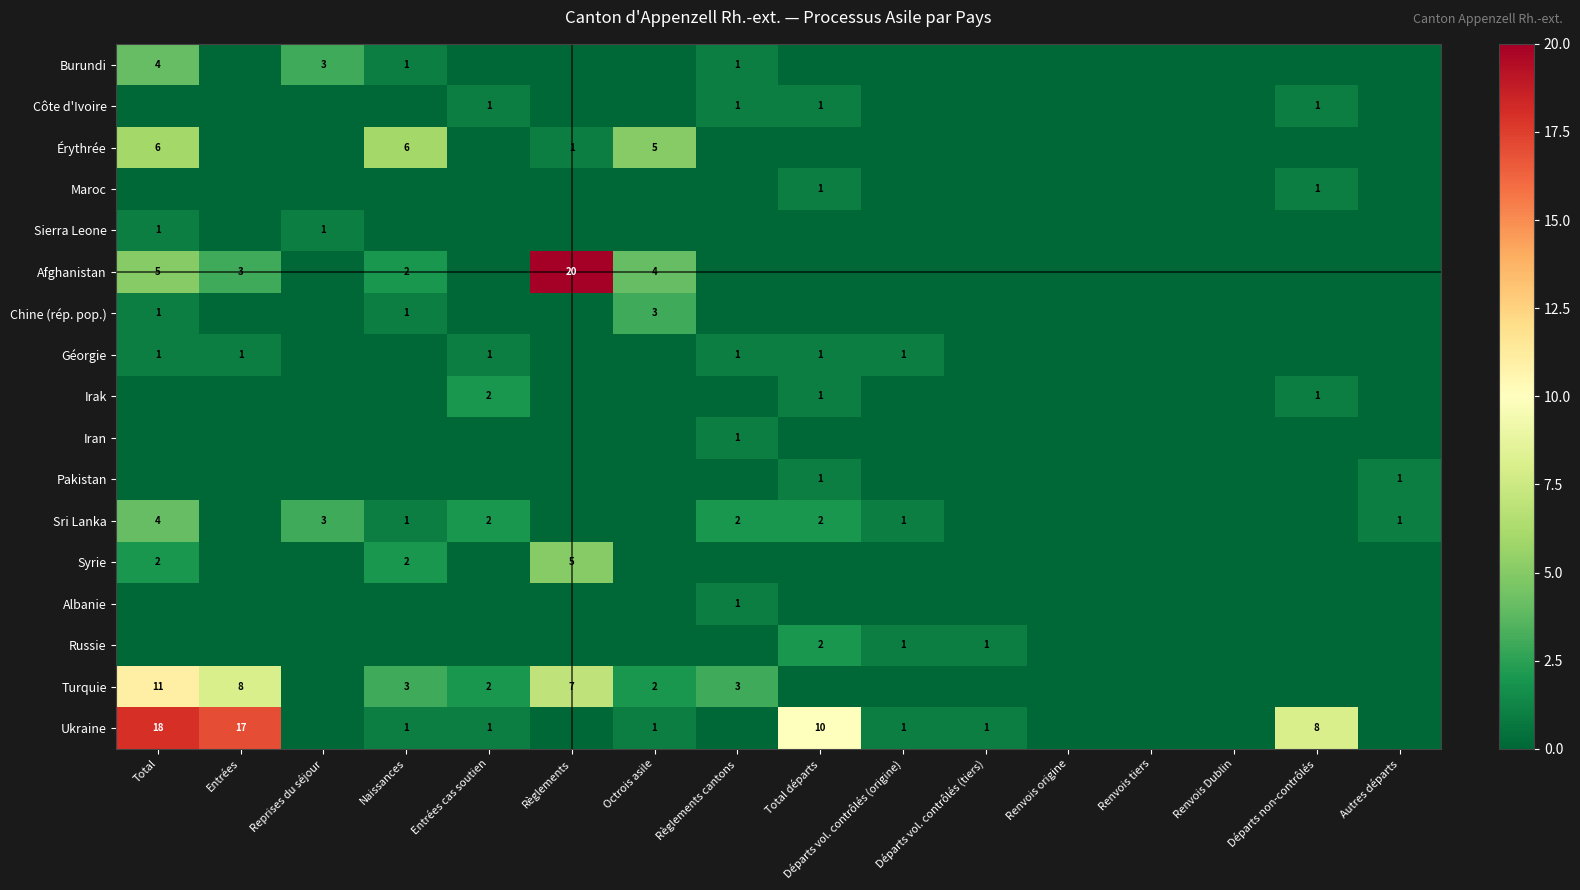

At which category does the chart reach its peak across all series?

Règlements